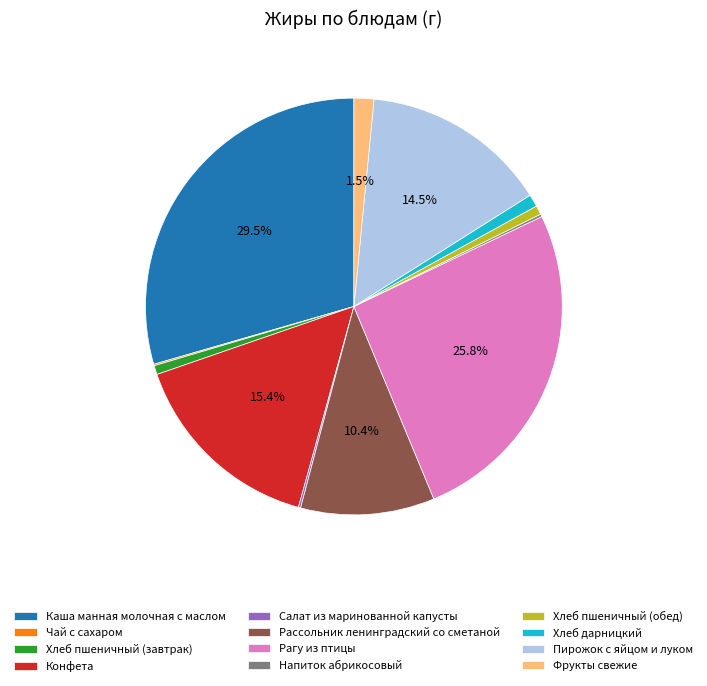

What is the largest slice in the pie chart?

Каша манная молочная с маслом